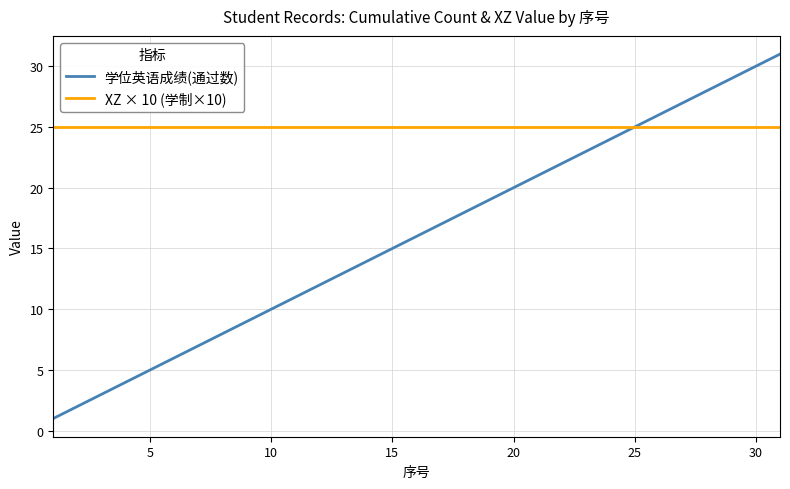

Rank the series by their maximum value, from highest to lowest.

学位英语成绩(通过数), XZ × 10 (学制×10)